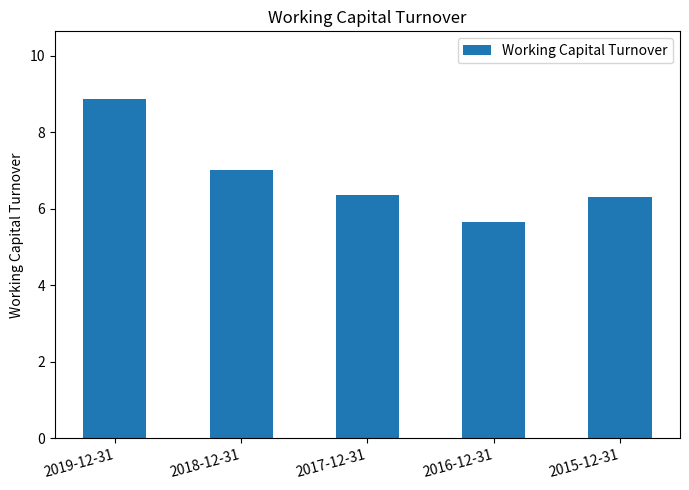

What is the sum of all values?

34.2